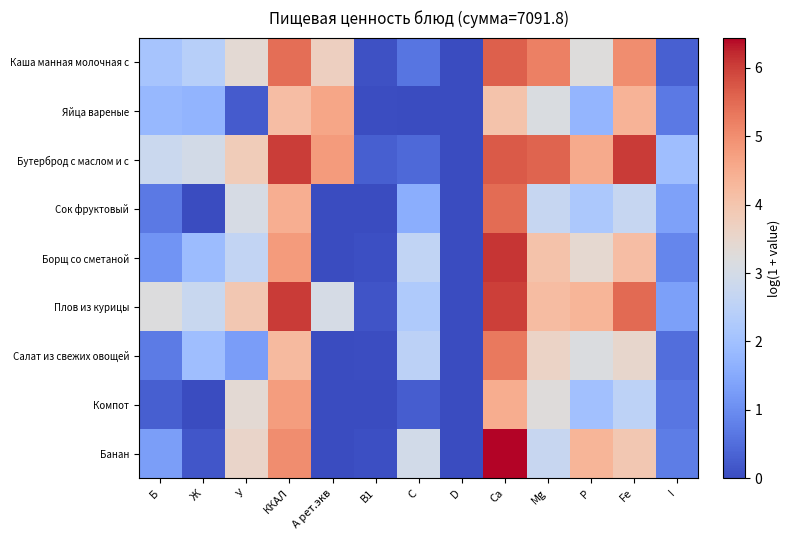

Rank the series at ККАЛ from highest to lowest value.

Плов из курицы, Бутерброд с маслом и с, Каша манная молочная с, Банан, Борщ со сметаной, Компот, Сок фруктовый, Салат из свежих овощей, Яйца вареные